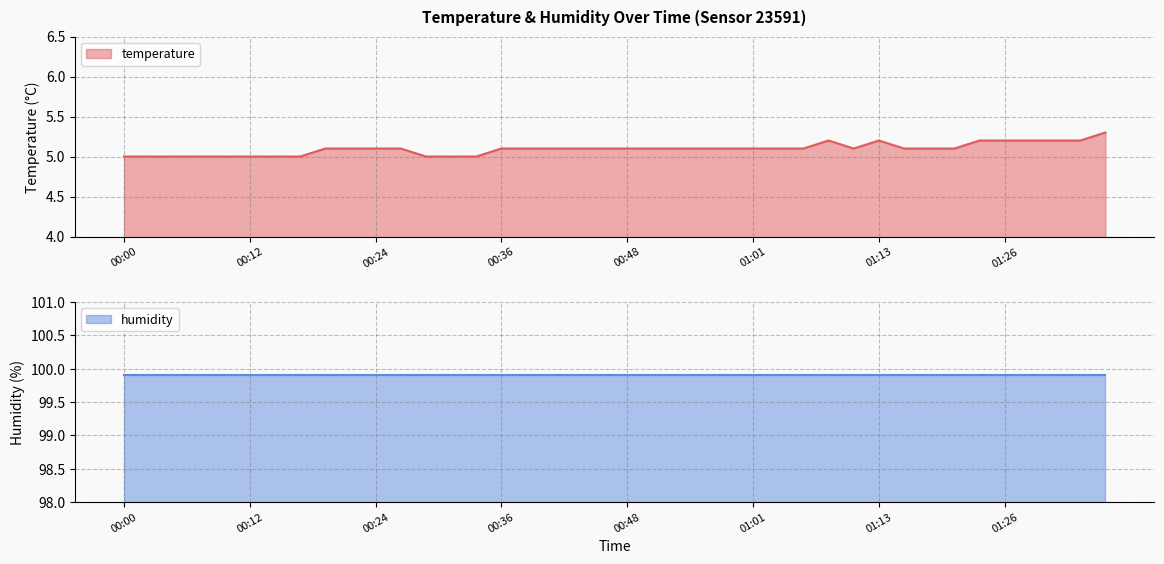

How many data points are above 5?

29